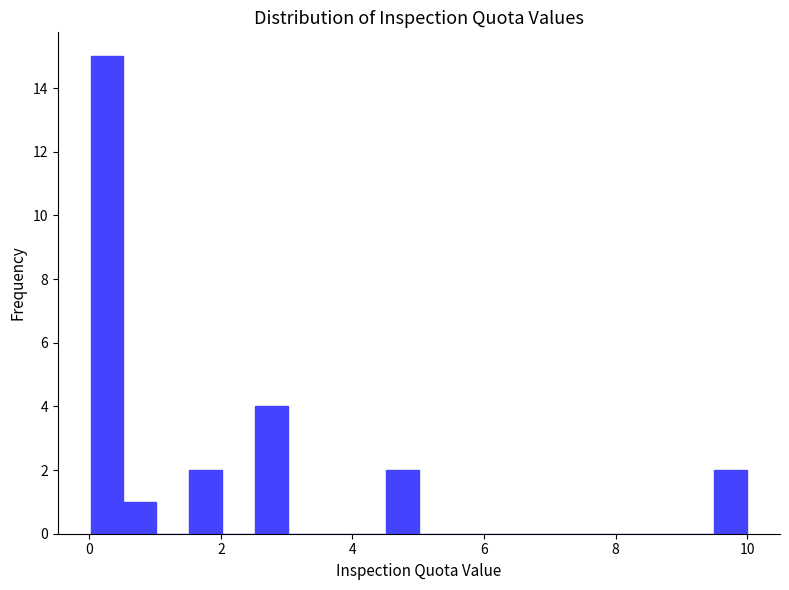

Around what value on the x-axis is the tallest bar? Give the approximate position of its centre, as read against the axis.

0.2